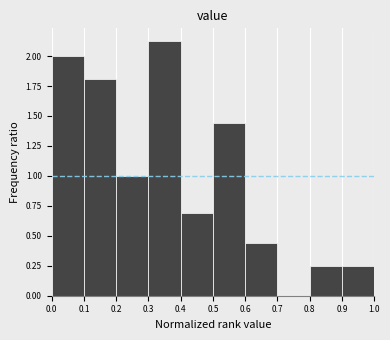

Reading left to right, transcribe this chart: for each bar, give the range it covers on the x-axis and its height. The values are not printed on the chart, so give them approximately, as read against the axis.

0.0 to 0.1: 2.00
0.1 to 0.2: 1.80
0.2 to 0.3: 1.00
0.3 to 0.4: 2.15
0.4 to 0.5: 0.70
0.5 to 0.6: 1.45
0.6 to 0.7: 0.45
0.7 to 0.8: 0
0.8 to 0.9: 0.25
0.9 to 1.0: 0.25